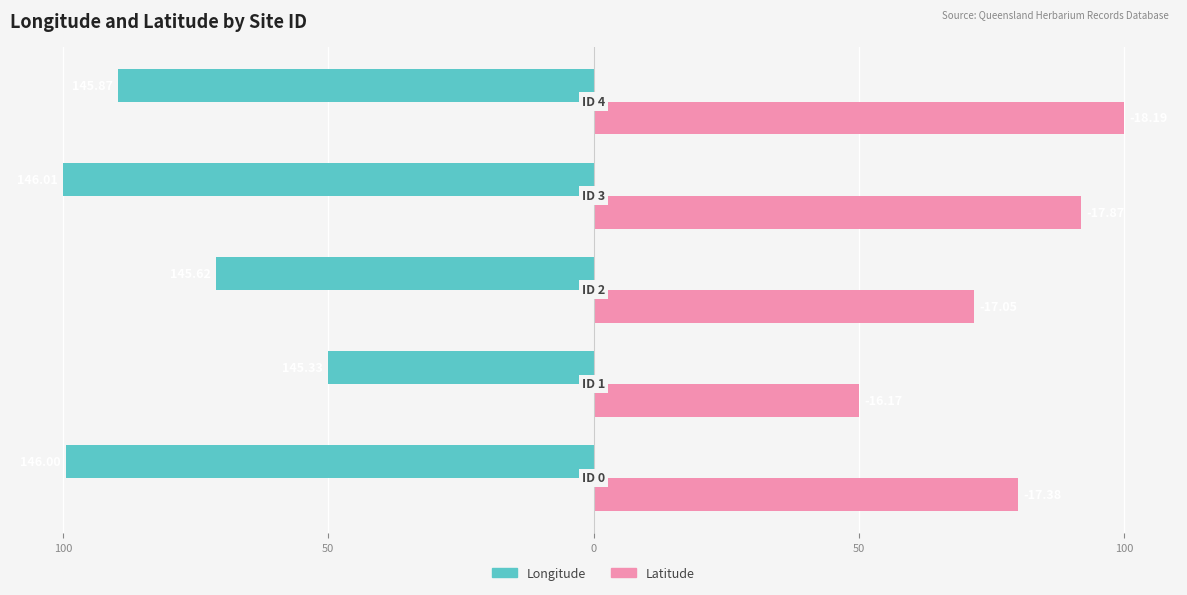

What are all the series names shown in the legend?

Longitude, Latitude